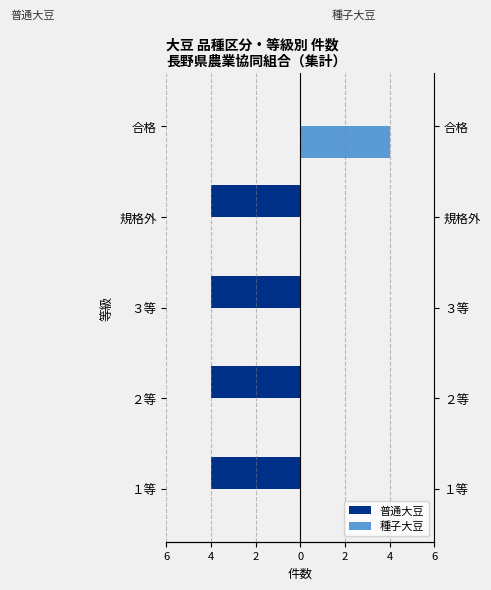

Does the chart contain stacked bars?

No